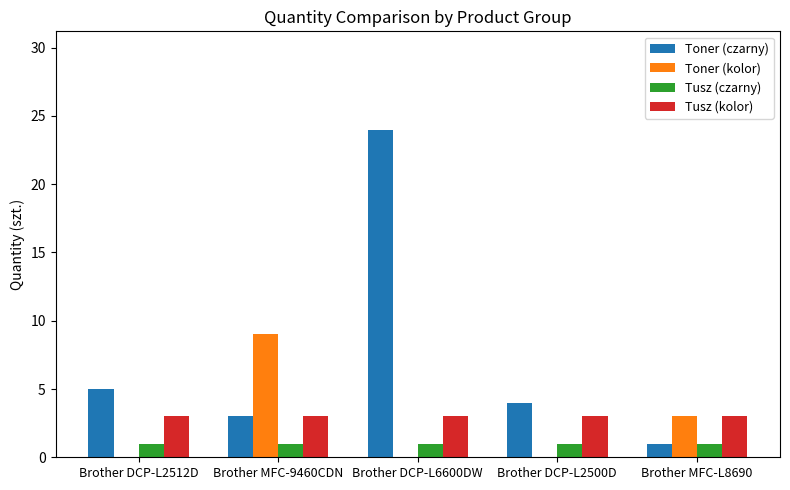

What is the greatest value displayed?

24